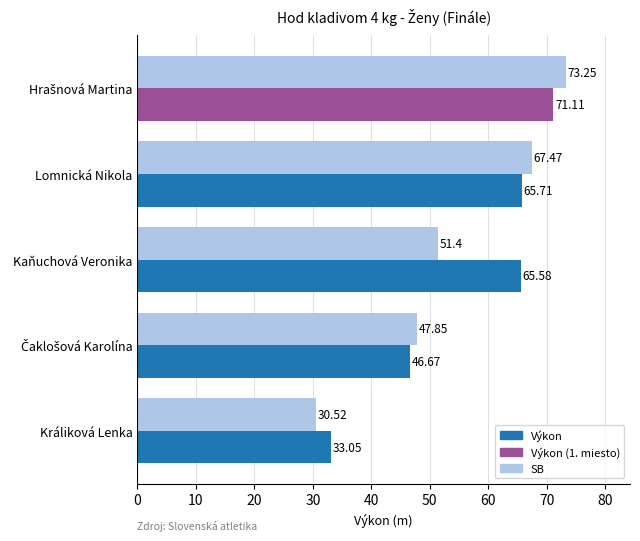

What is the average value of the SB series?

54.1